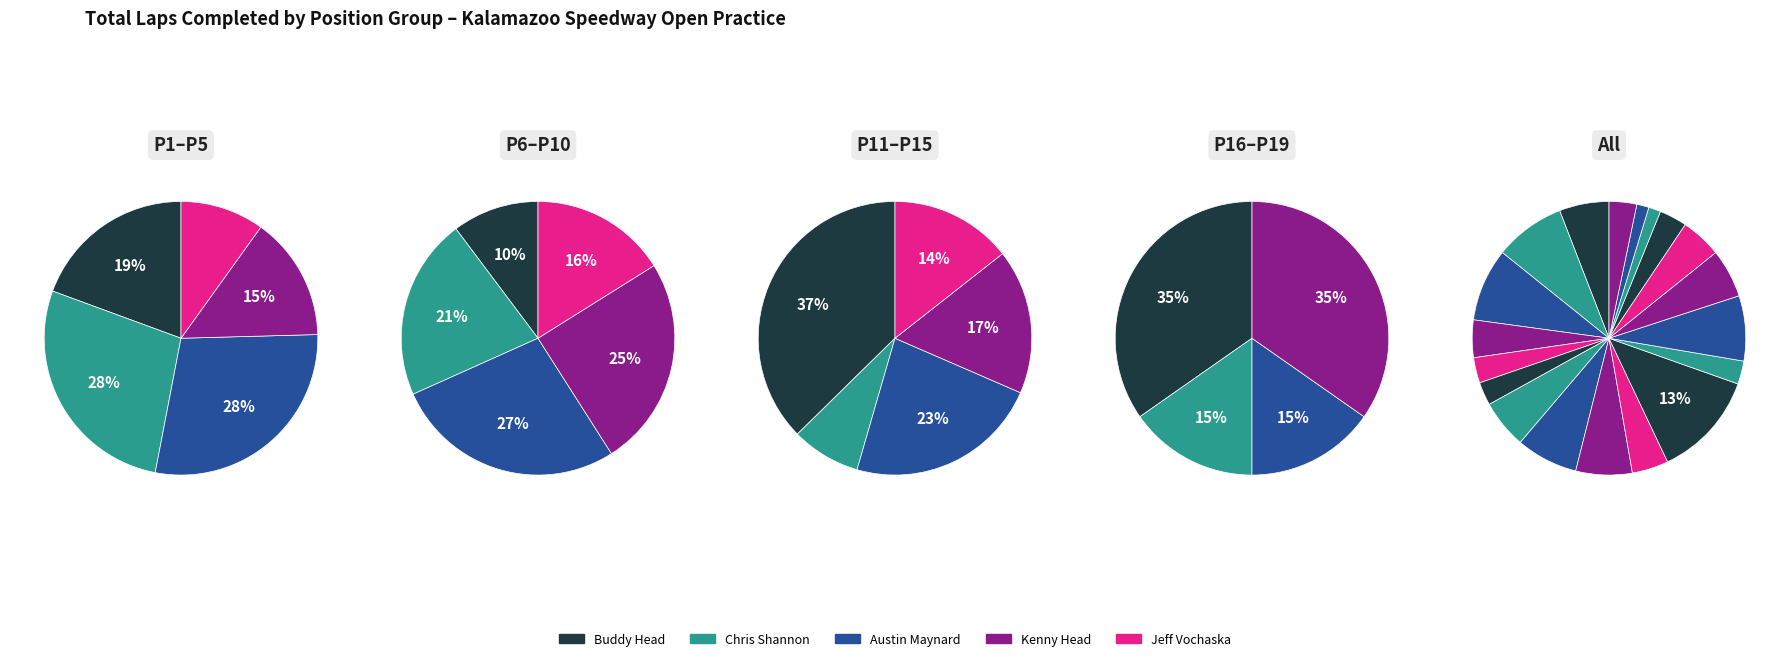

Count the number of slices in the pie.

19